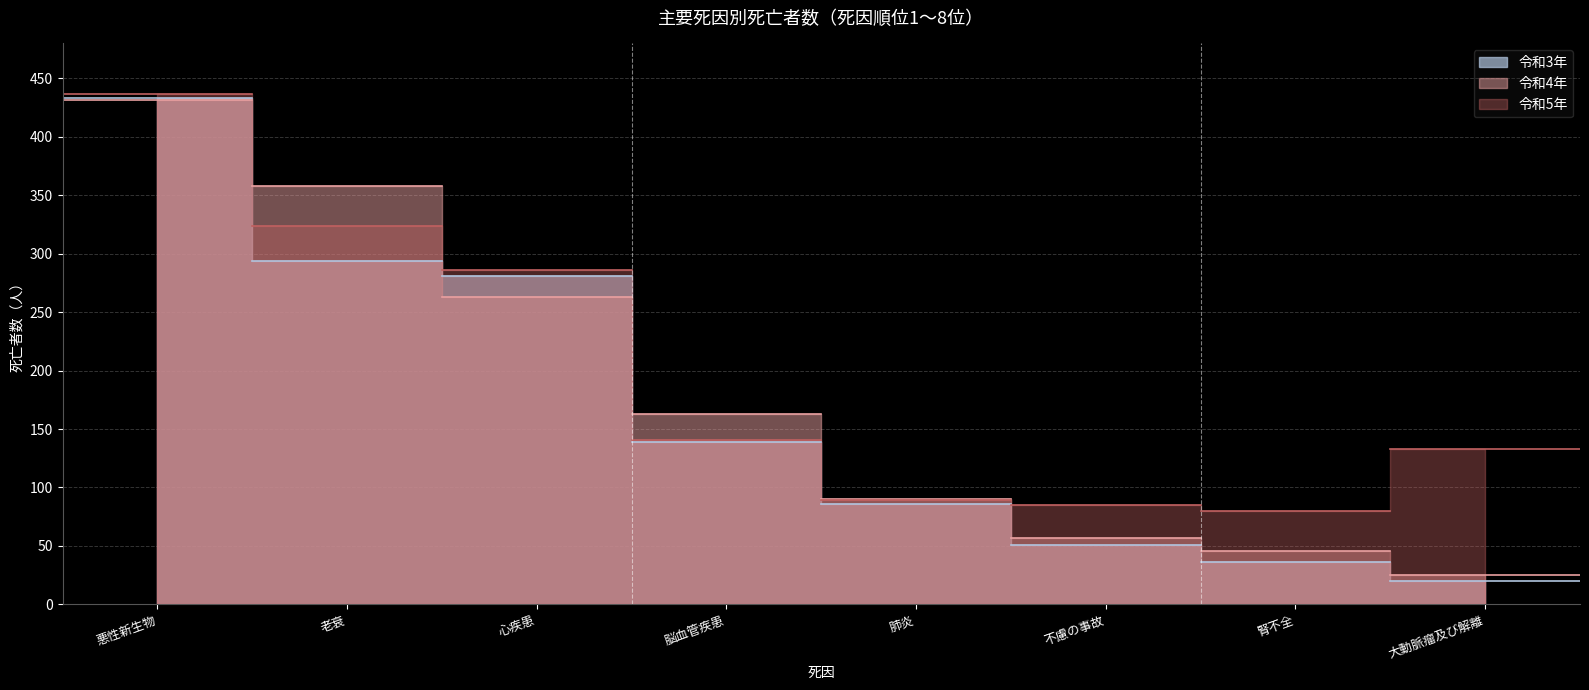

Which series has the largest range (max minus min)?

令和3年